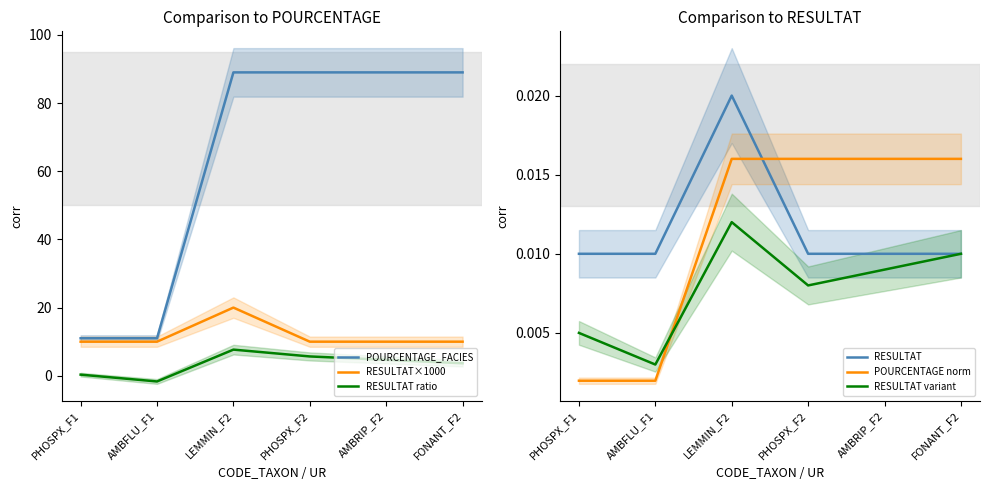

What is the greatest value displayed?

89.0